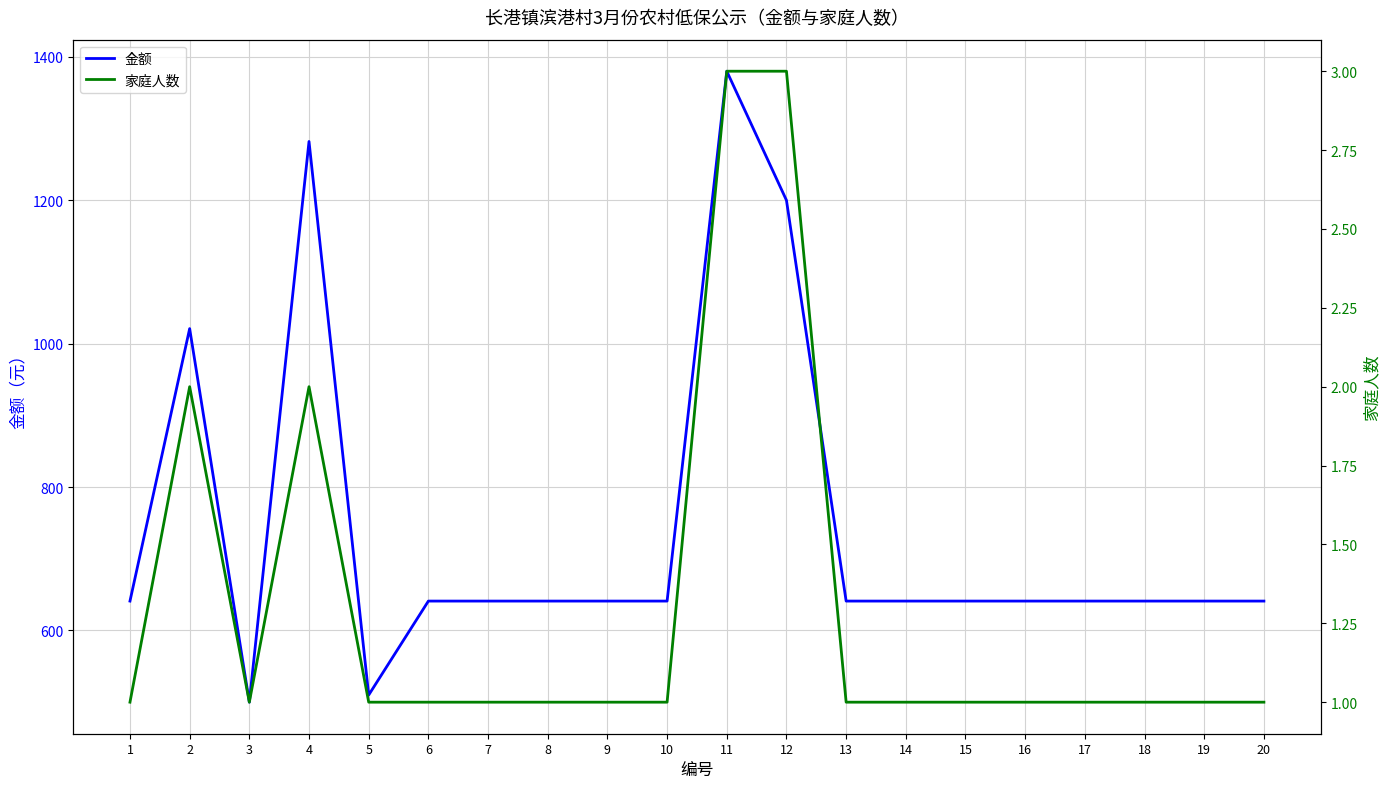

Which label corresponds to the smallest value in the chart?

1